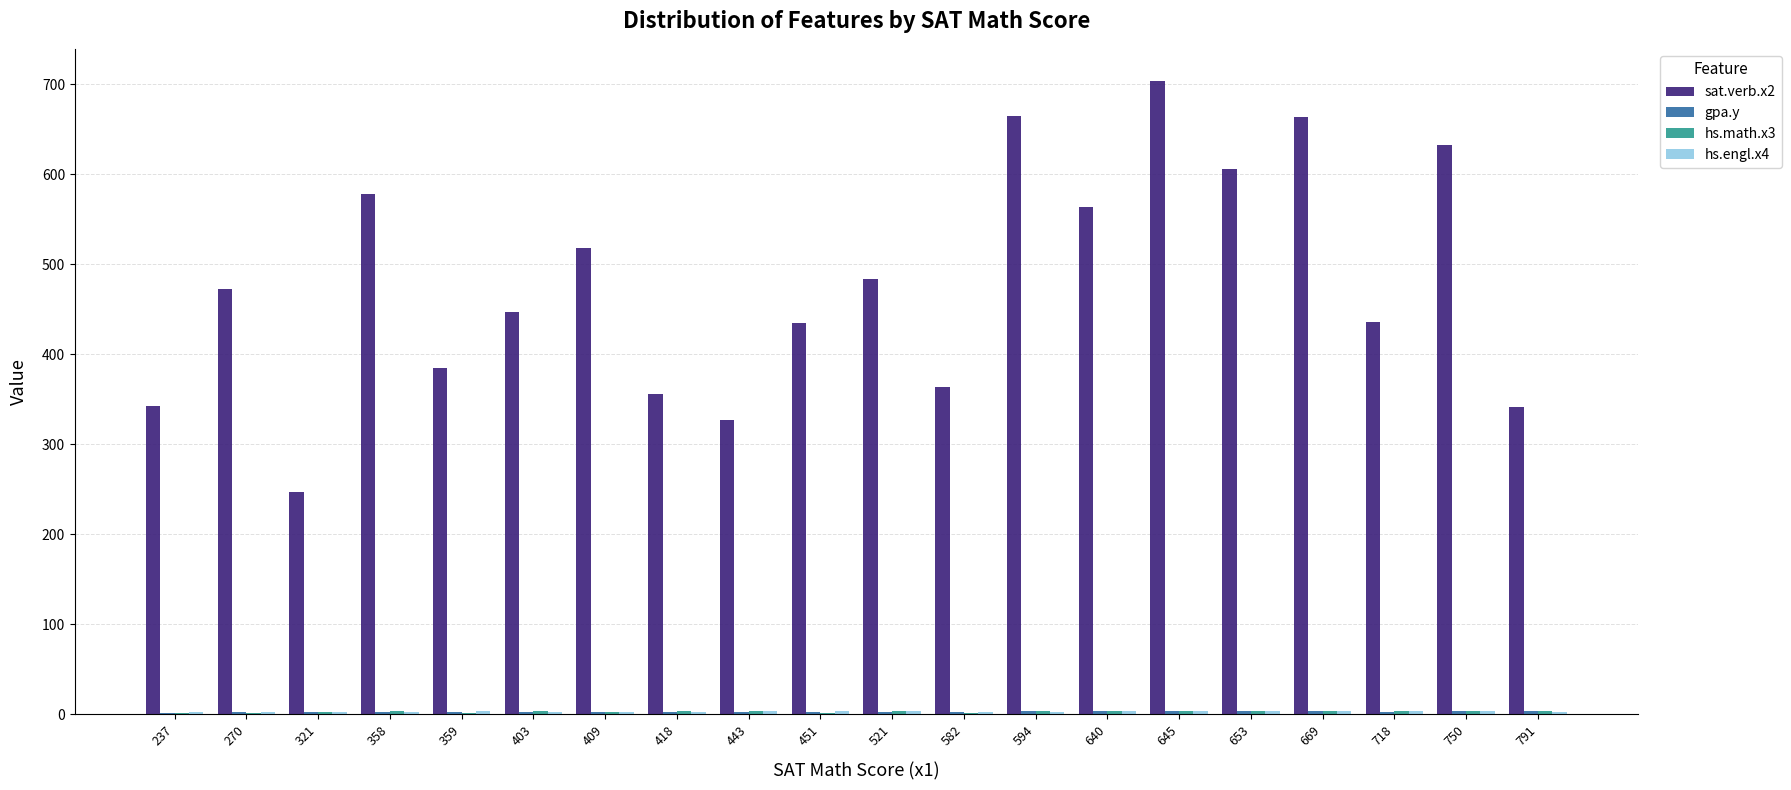

What is the total value across all series at 418?

364.6